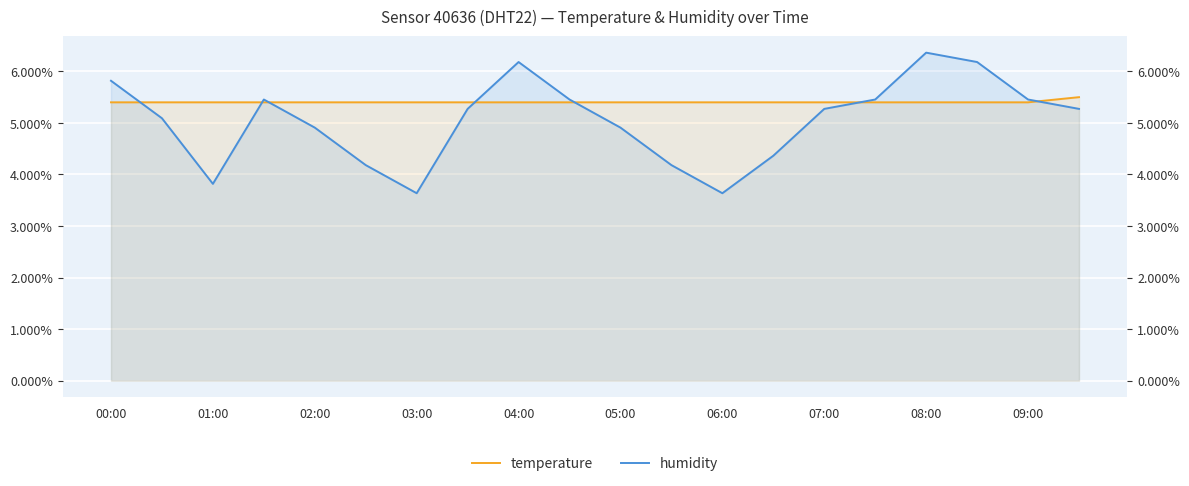

Which has a higher value, 11 or 19?

19